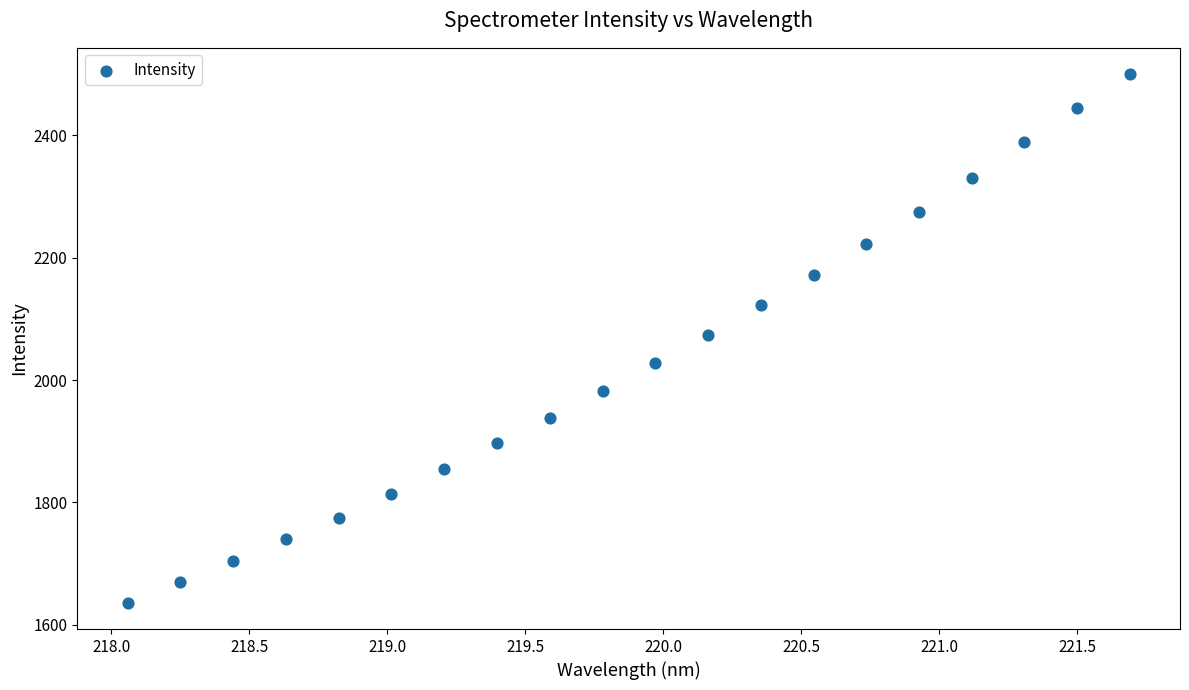

What is the range of Y values (max minus min)?

863.7